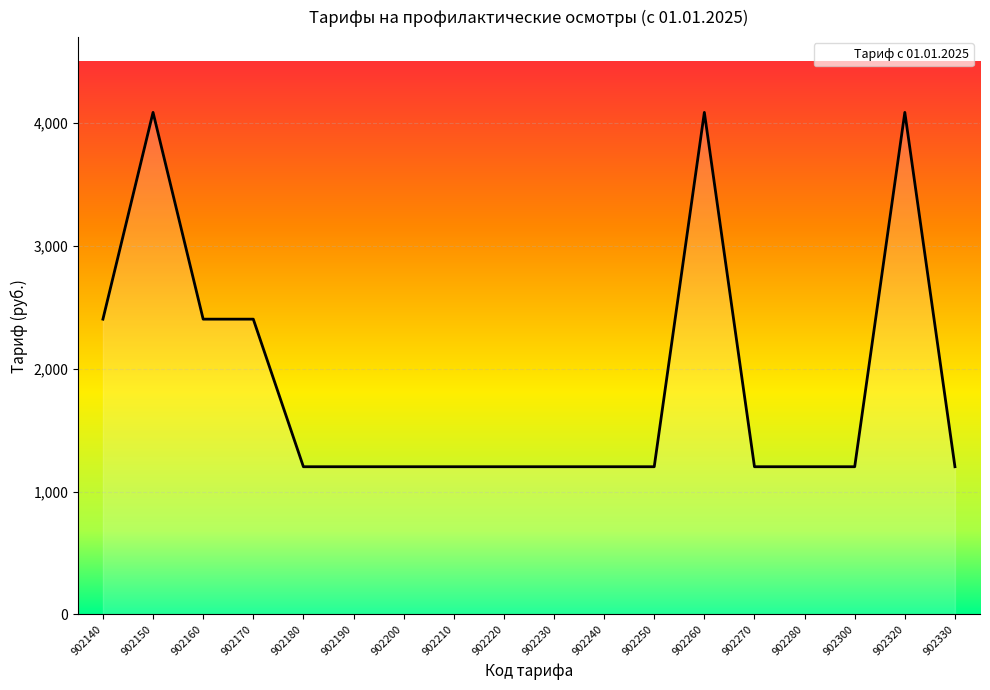

What is the minimum value shown in the chart?

1202